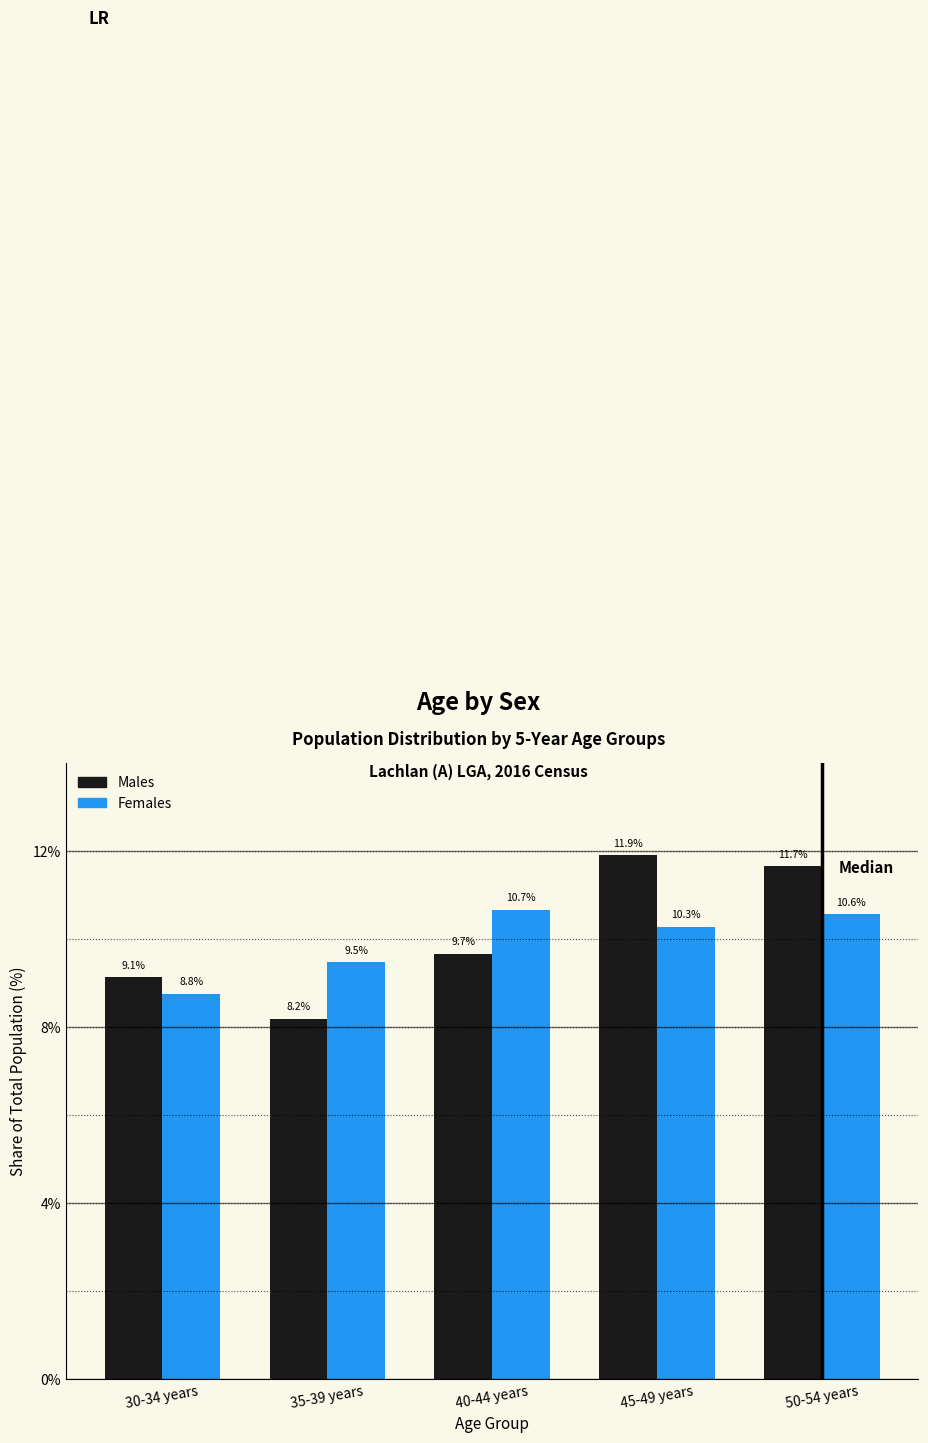

Reading left to right, transcribe all the data shown in this chart.

Males: 30-34 years=9.1	35-39 years=8.2	40-44 years=9.7	45-49 years=11.9	50-54 years=11.7
Females: 30-34 years=8.8	35-39 years=9.5	40-44 years=10.7	45-49 years=10.3	50-54 years=10.6